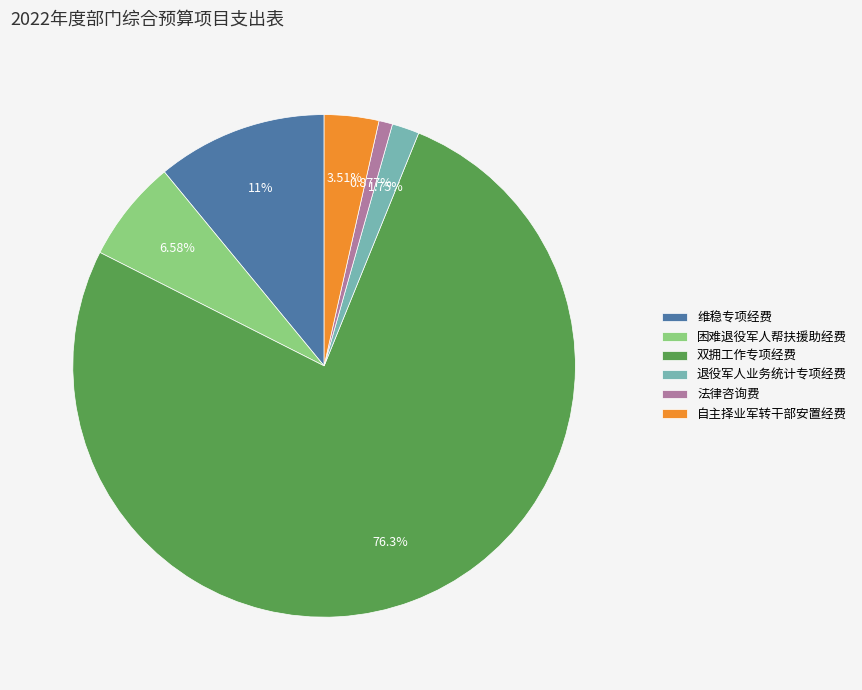

The 自主择业军转干部安置经费 slice represents 11% of the pie. True or false?

False